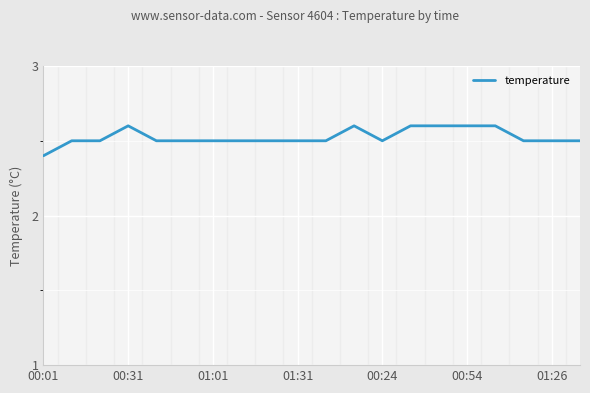

What is the smallest value displayed?

2.4